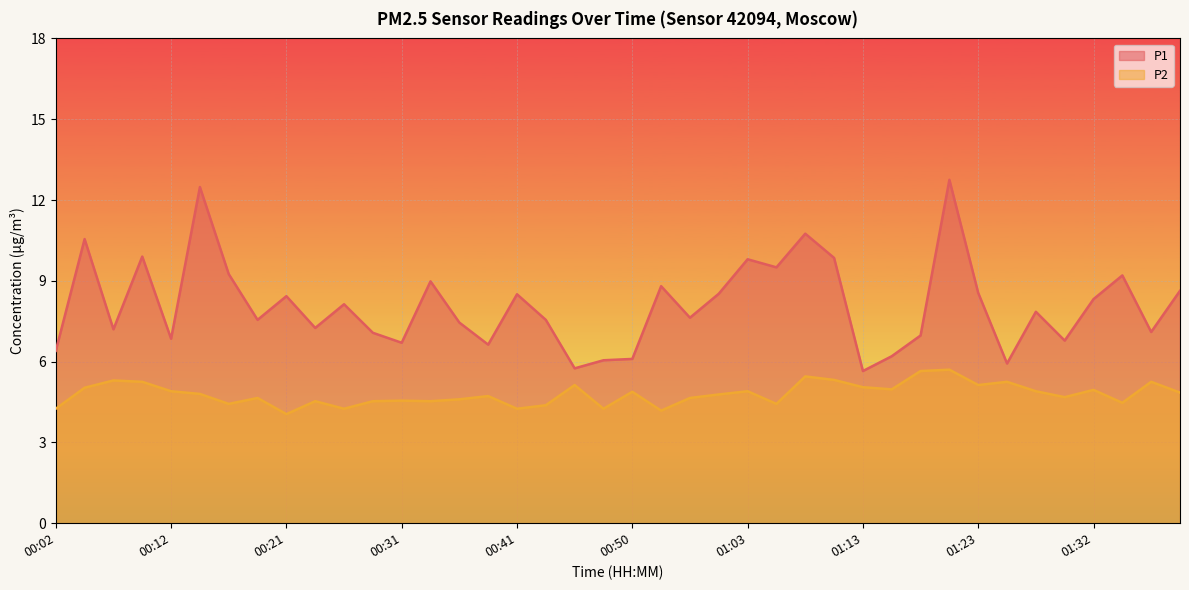

At which label does P1 first exceed 7?

00:04